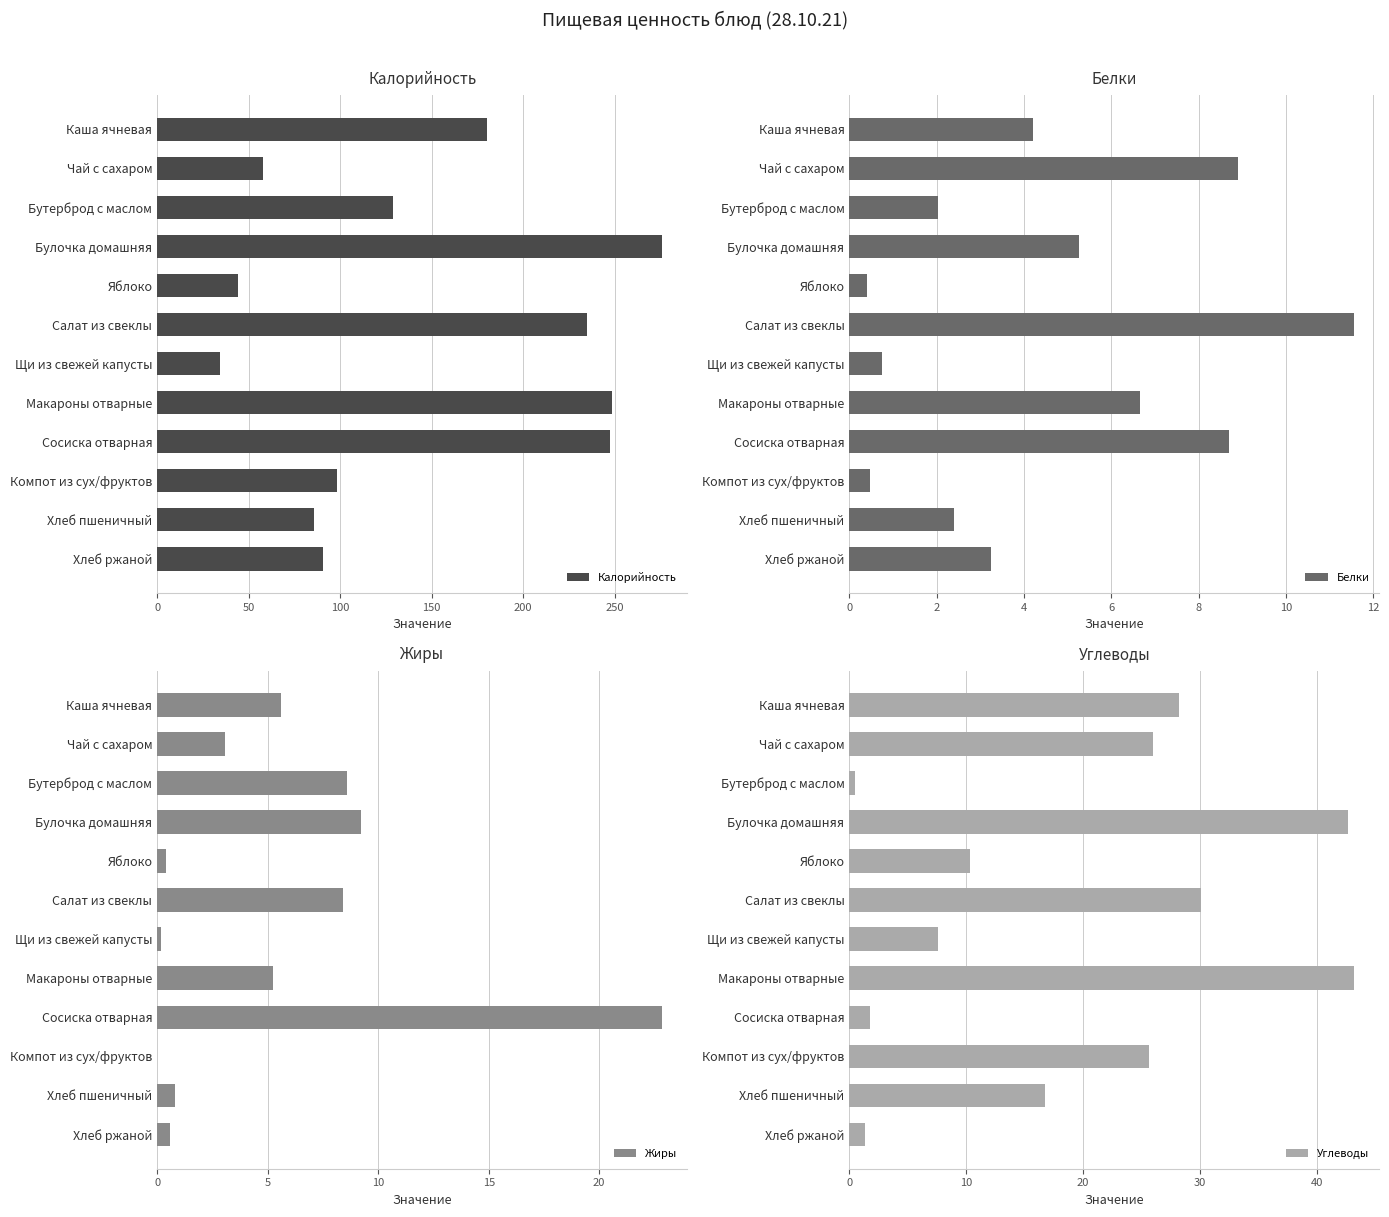

Which series has the widest spread of values?

Калорийность